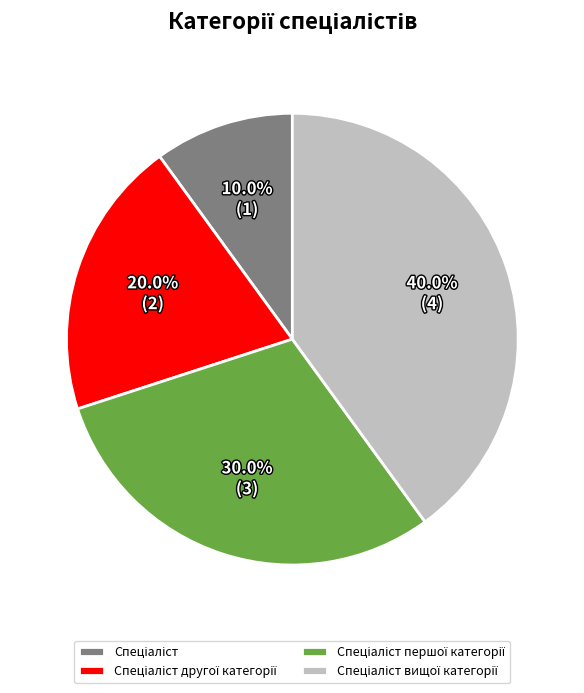

Is there a majority slice in this chart?

No